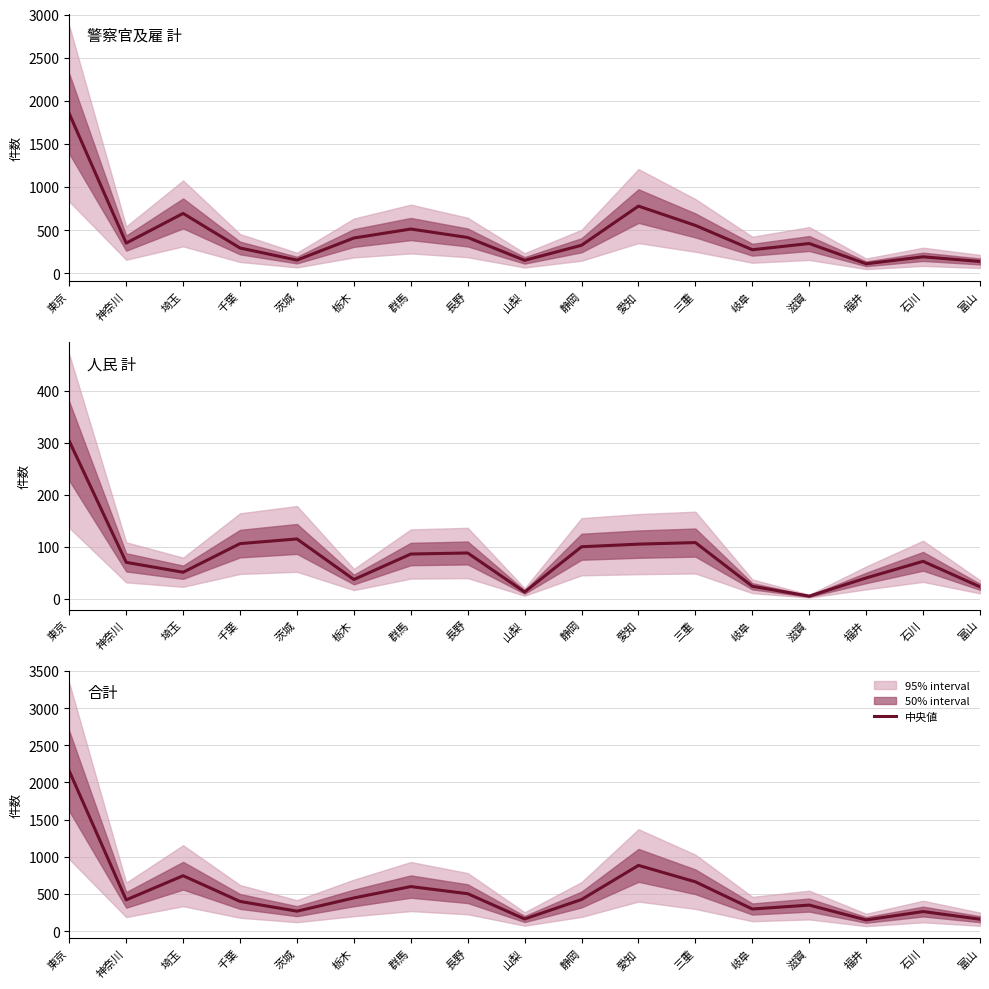

In 人民 計, how many points are lower than both neighbors (excluding endpoints)?

4